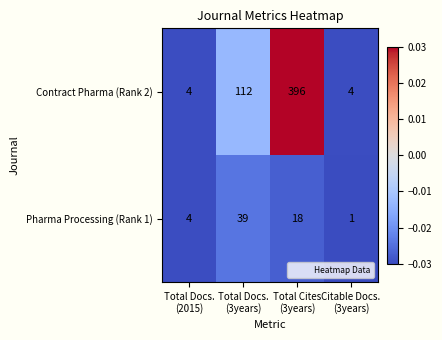

At which category is the sum across all series the highest?

Total Cites
(3years)